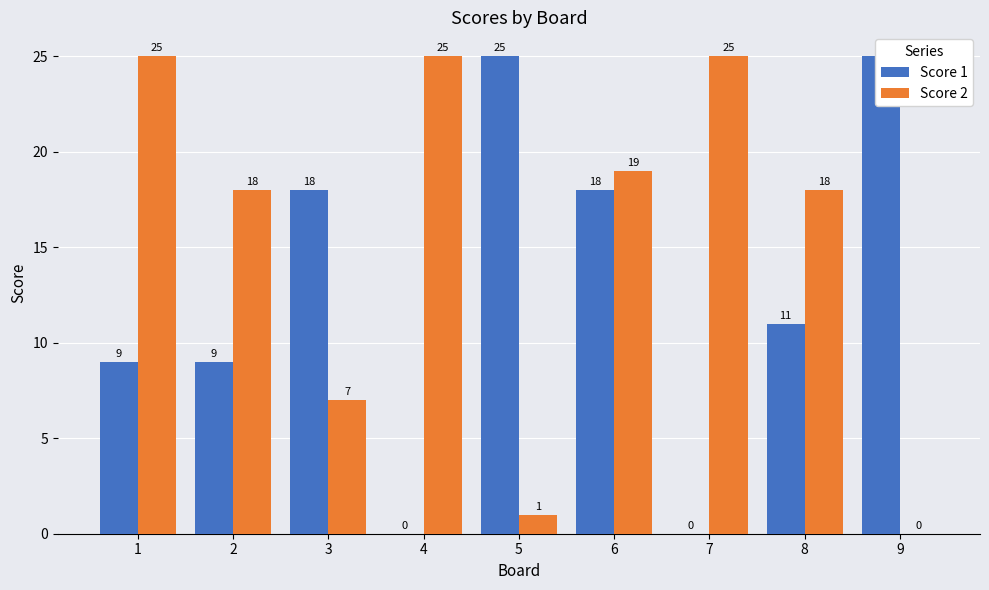

What are all the series names shown in the legend?

Score 1, Score 2